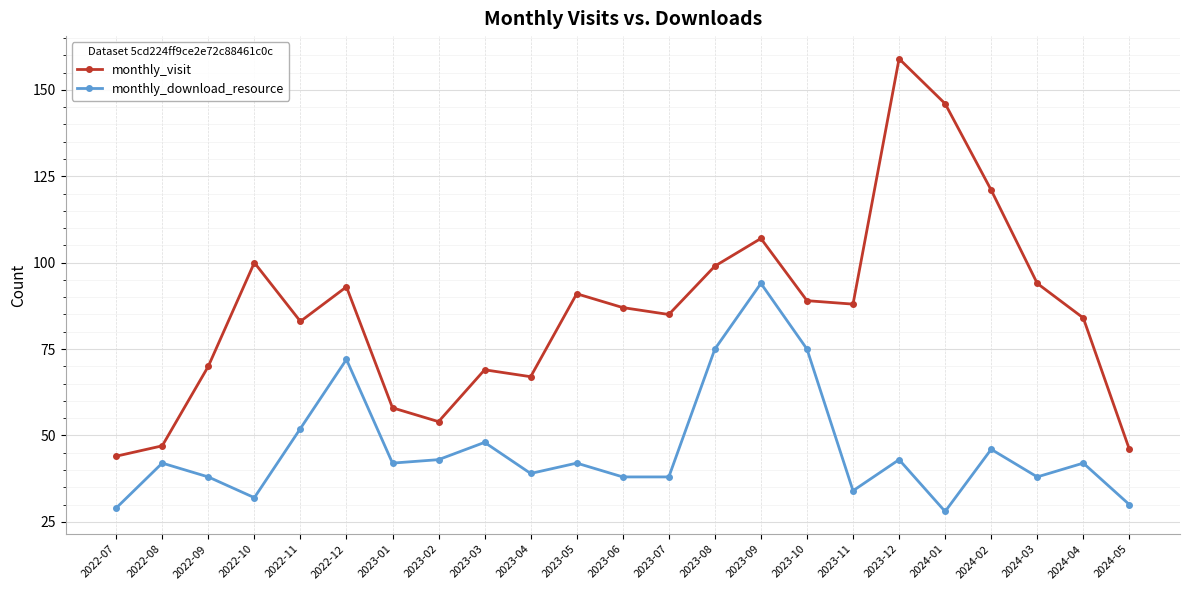

The monthly_visit series shows 136 at 2023-07. True or false?

False